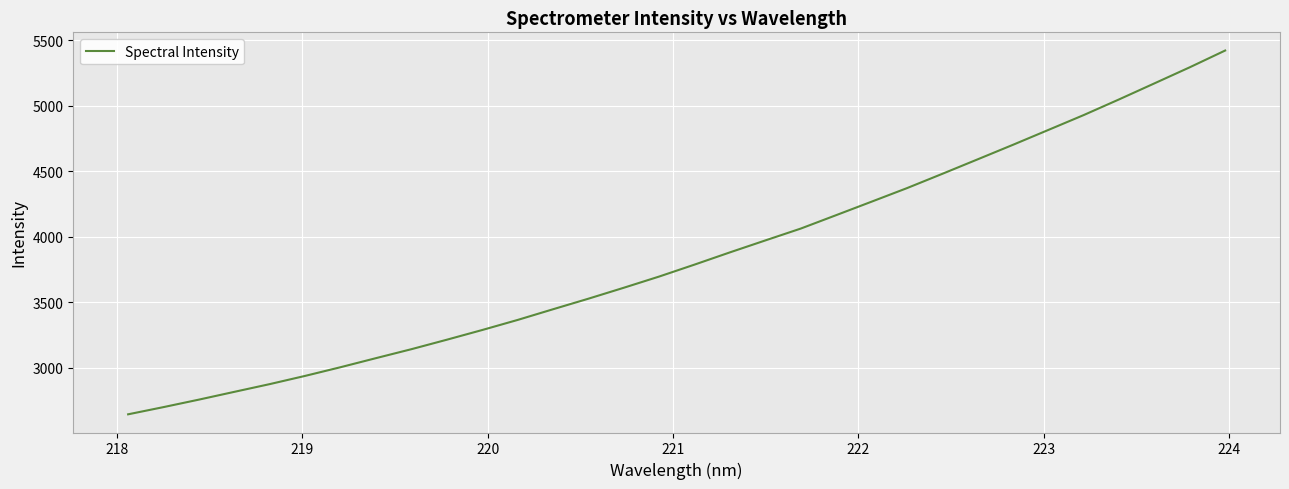

What is the greatest value displayed?

5422.1